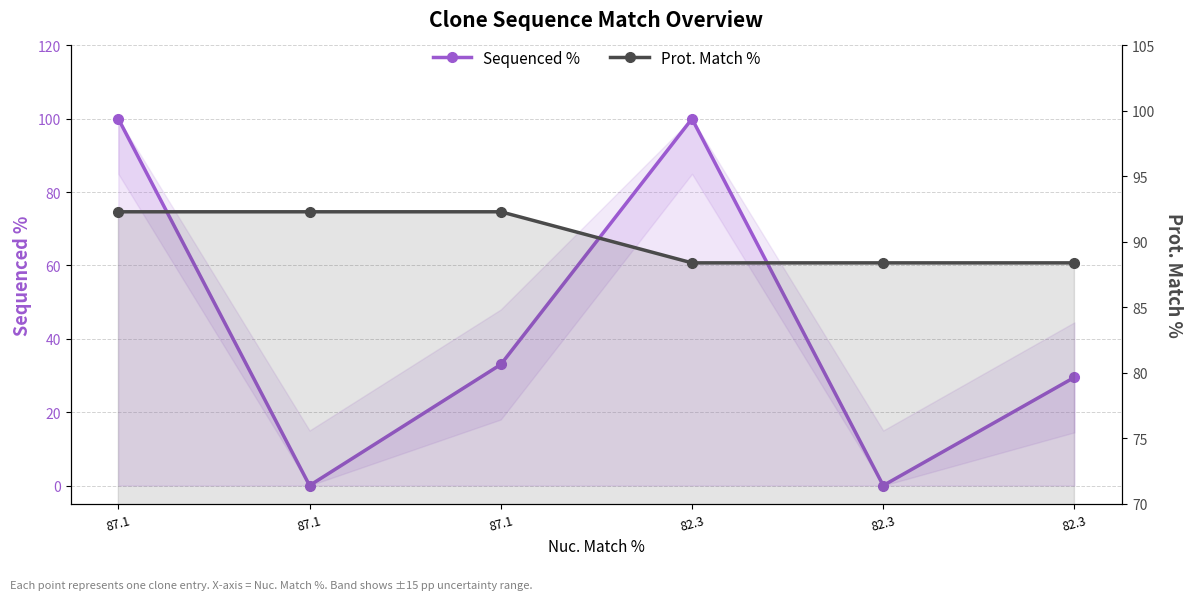

What is the maximum value for Prot. Match %?

92.3